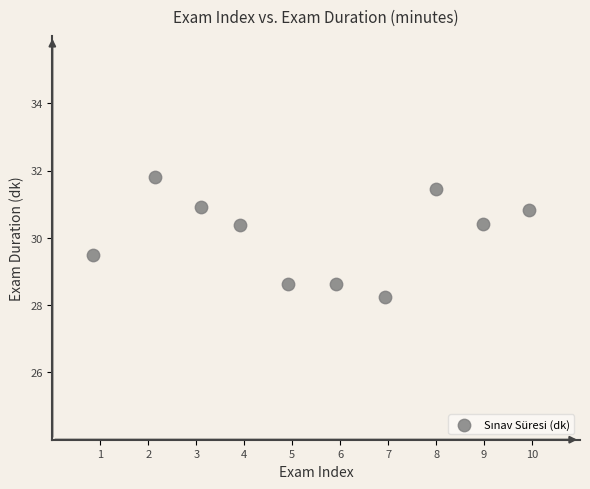

What is the average Y value?

30.1